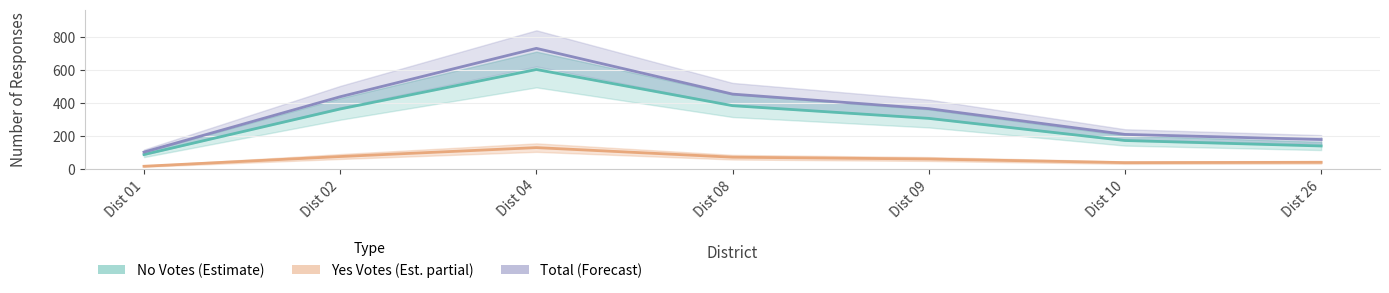

Which category has the highest value in the Yes (Estimate partial) series?

Dist 04